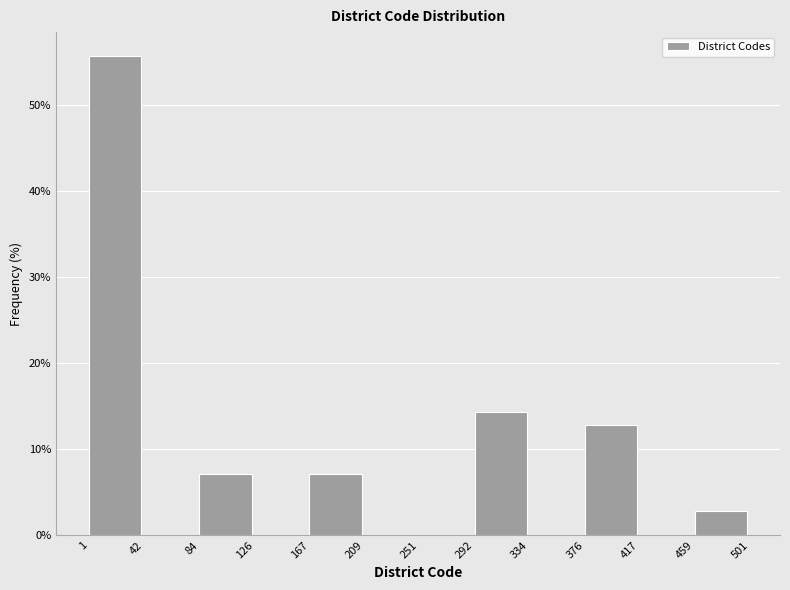

Reading left to right, list every bar in this chart as the range it spans on the x-axis followed by its height. The values are not printed on the chart, so give them approximately, as read against the axis.

1 to 42: 56
42 to 84: 0
84 to 126: 7
126 to 167: 0
167 to 209: 7
209 to 251: 0
251 to 292: 0
292 to 334: 14
334 to 376: 0
376 to 417: 13
417 to 459: 0
459 to 501: 3